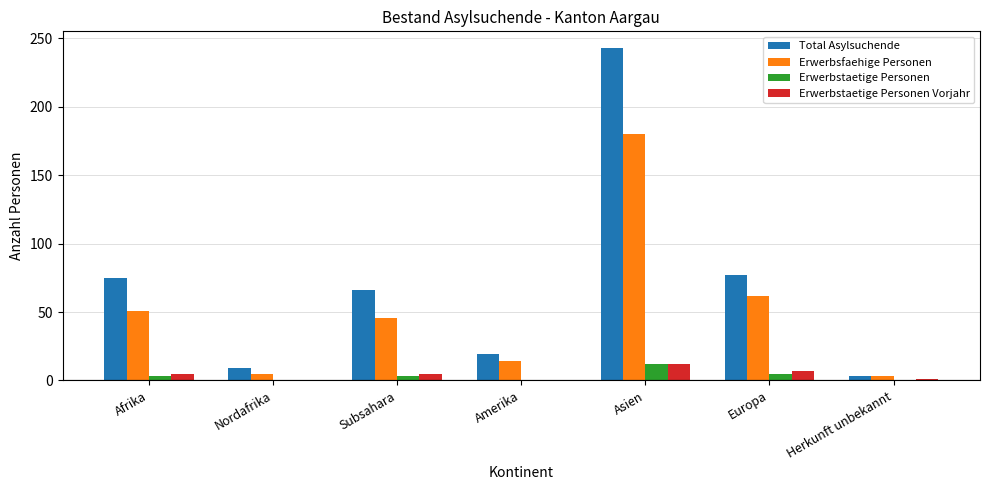

At which category is the sum across all series the highest?

Asien